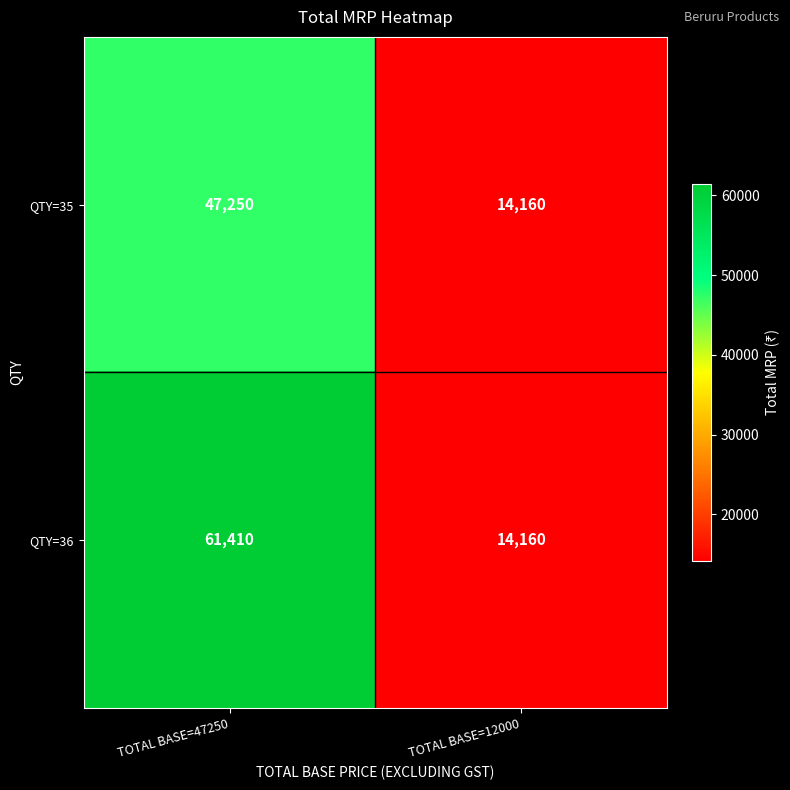

List the series in order of their peak value, lowest first.

QTY=35, QTY=36